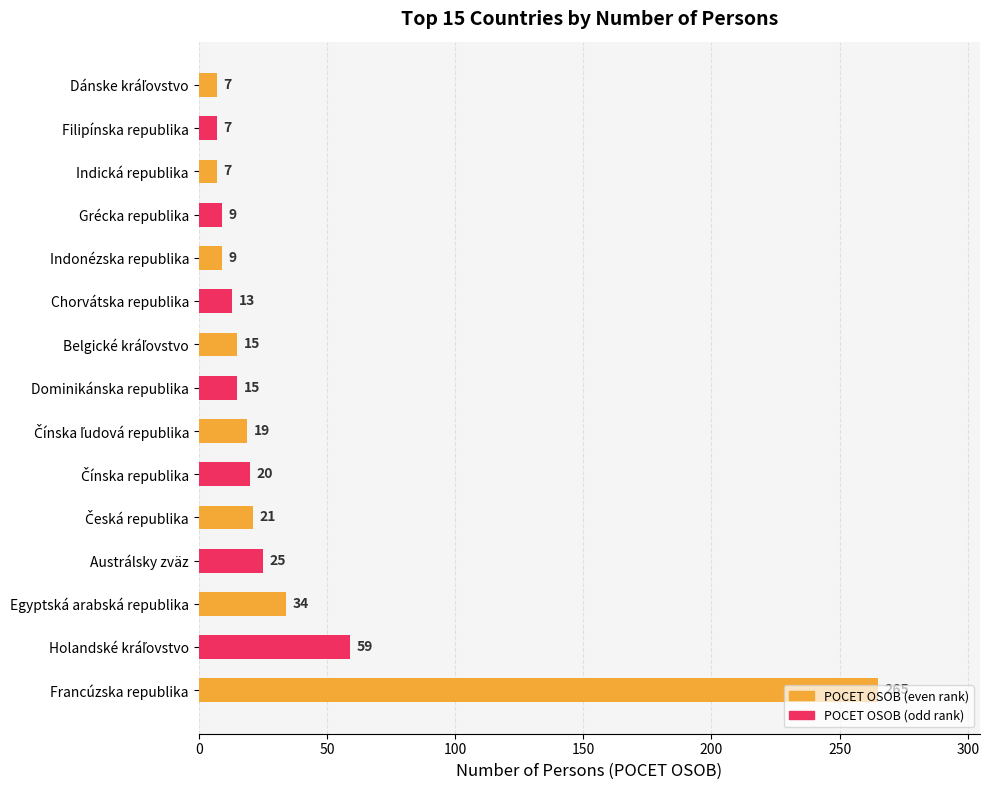

What is the greatest value displayed?

265